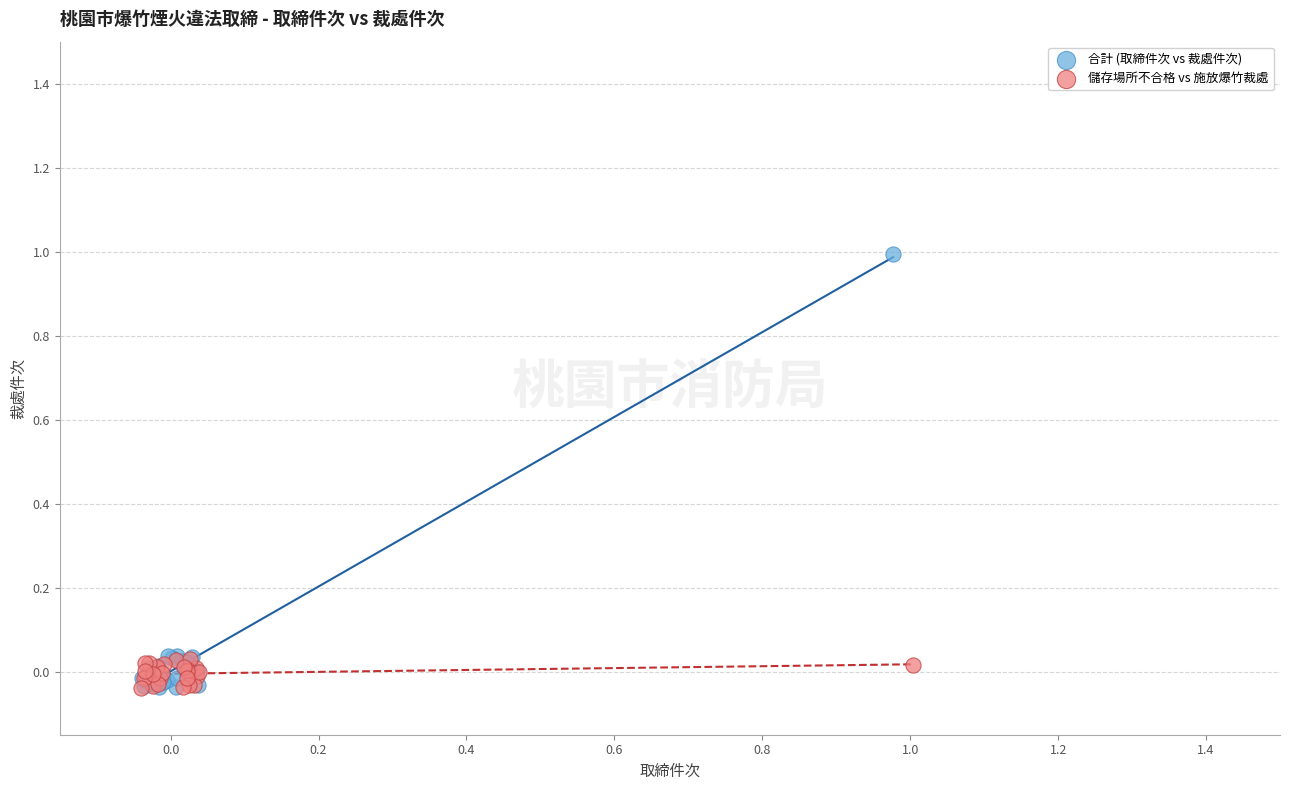

Which series contains the highest Y value?

合計 (取締件次 vs 裁處件次)